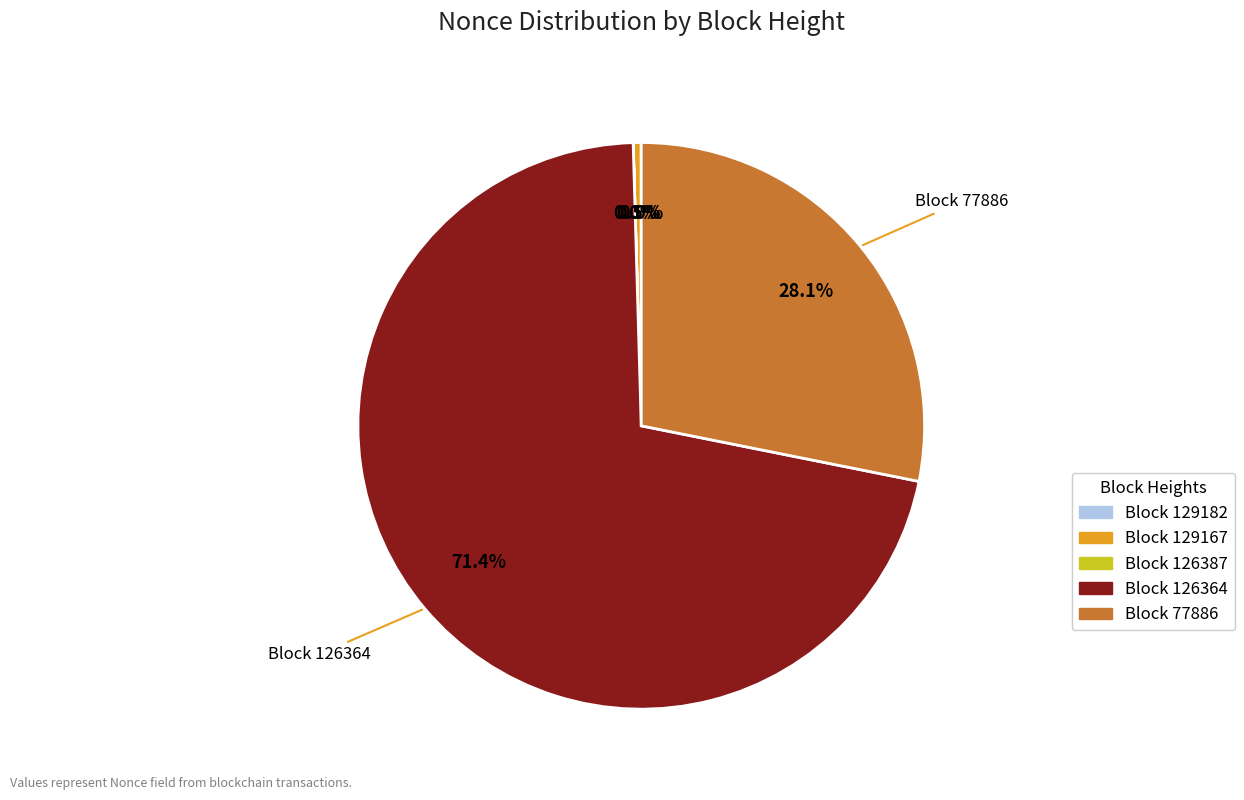

Is there any slice that represents more than half of the pie?

Yes